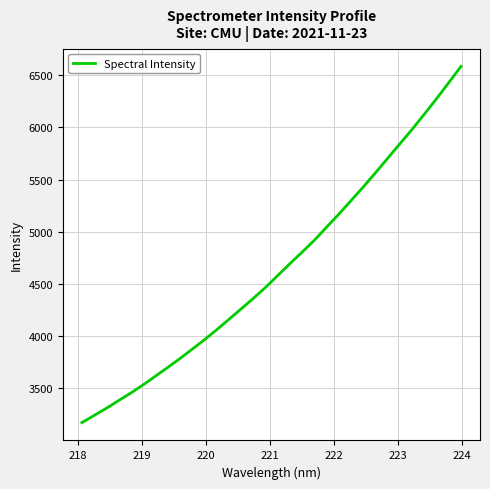

True or false: the data has more than 2 interior local peaks.

False